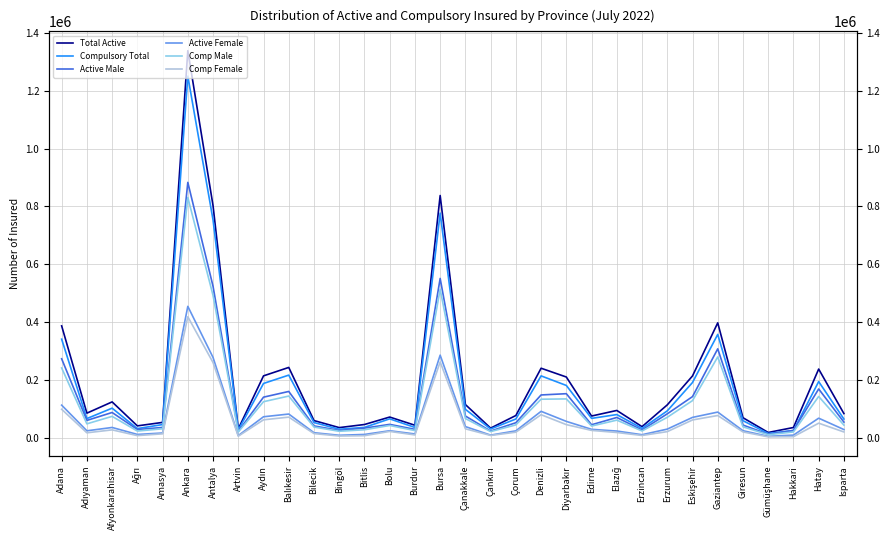

Where does the Comp Male series first go above 49146?

Adana